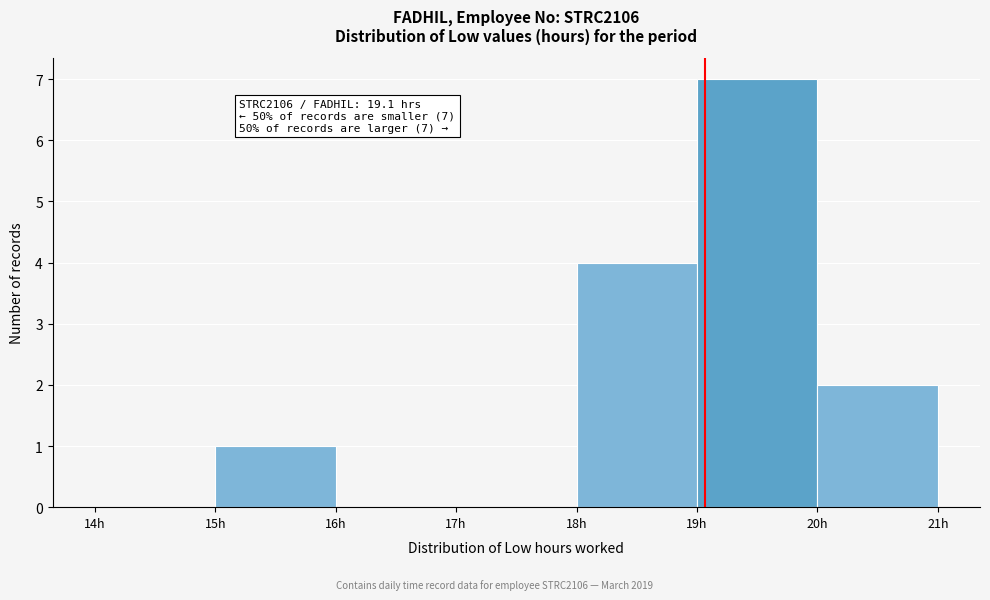

Over which range of the x-axis is the bar tallest?

19 to 20